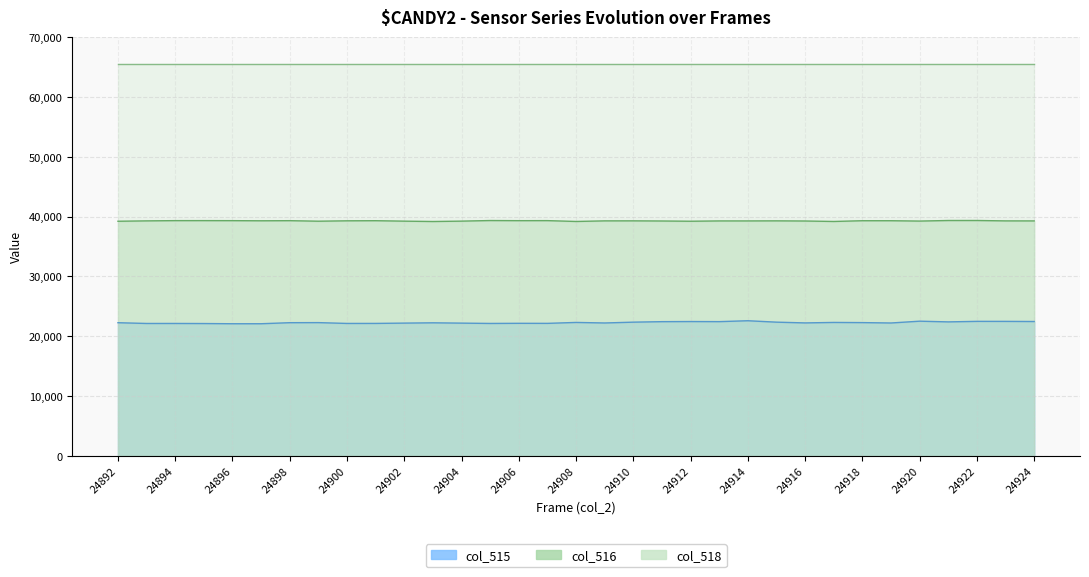

The col_515 series shows 22085 at 24897. True or false?

True